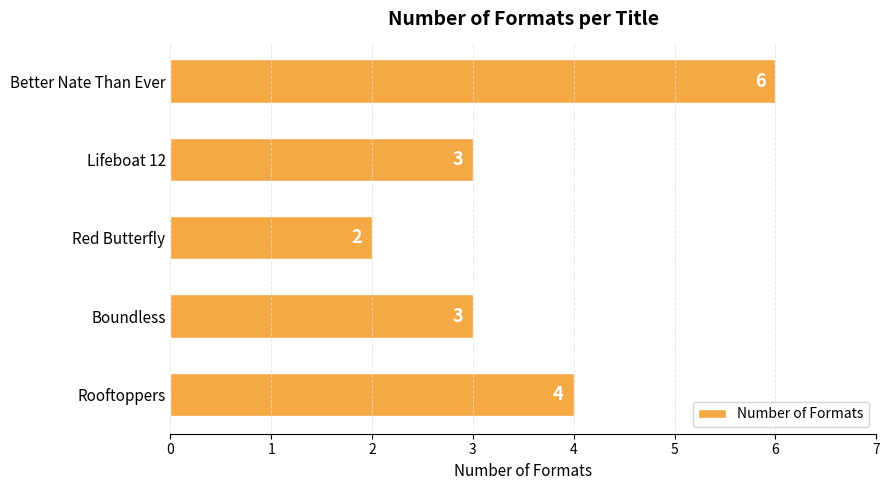

What is the difference between the maximum and second lowest values?

3